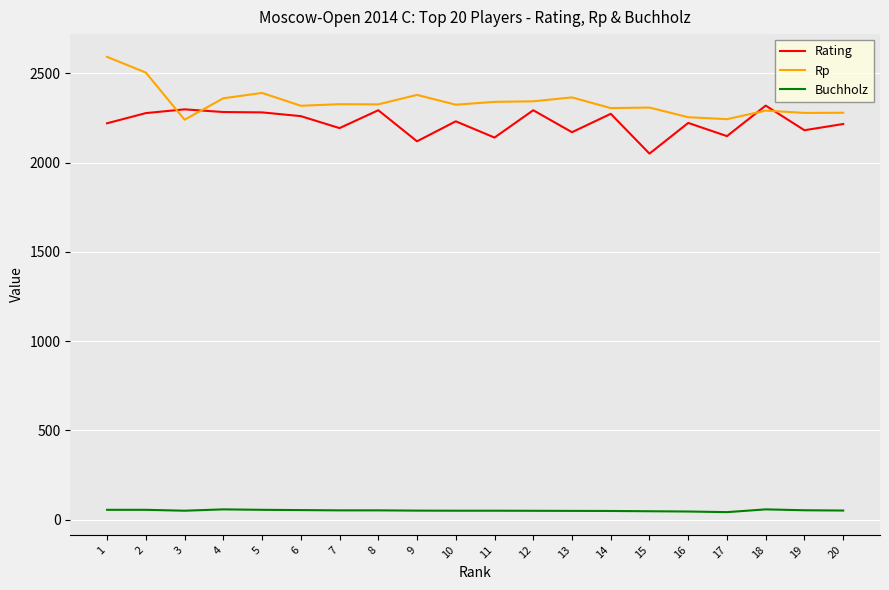

Where does the Buchholz series first go above 50?

1